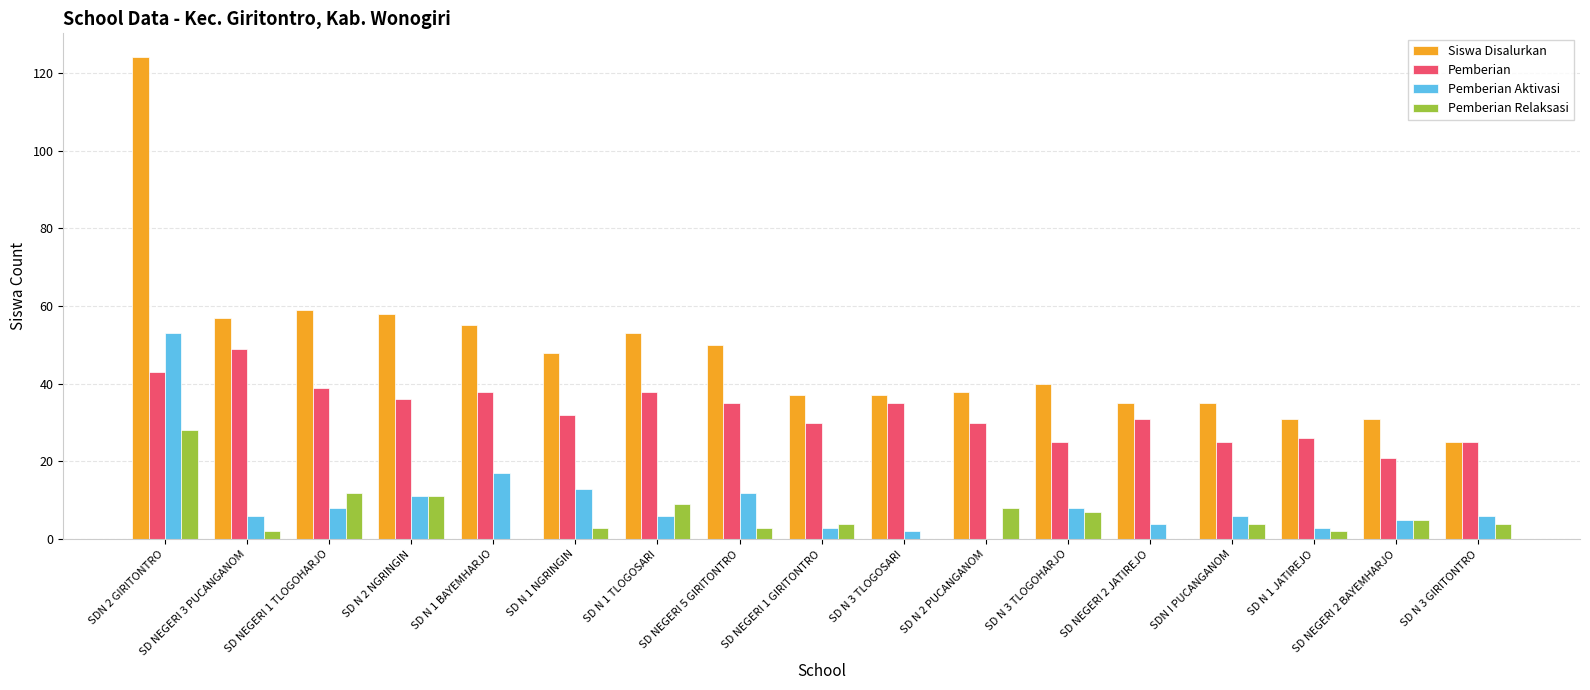

Reading right to left, what are all the values shown in this chart?

Siswa Disalurkan: 25	31	31	35	35	40	38	37	37	50	53	48	55	58	59	57	124
Pemberian: 25	21	26	25	31	25	30	35	30	35	38	32	38	36	39	49	43
Pemberian Aktivasi: 6	5	3	6	4	8	0	2	3	12	6	13	17	11	8	6	53
Pemberian Relaksasi: 4	5	2	4	0	7	8	0	4	3	9	3	0	11	12	2	28